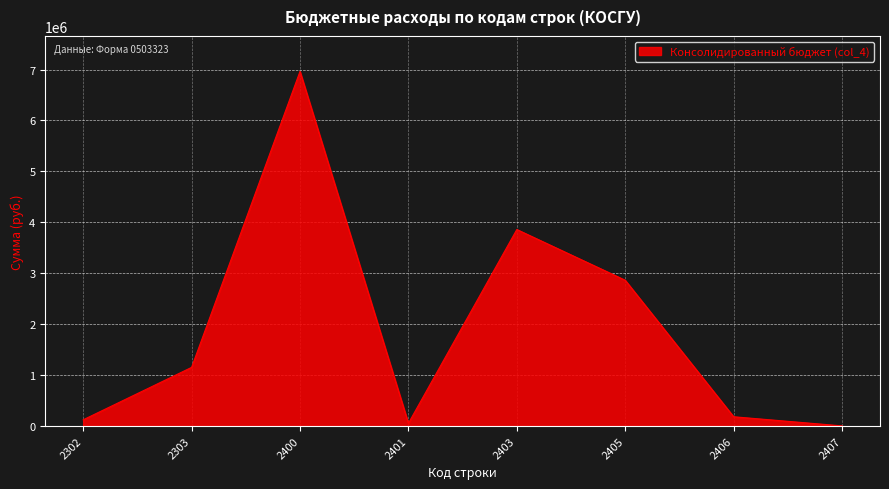

Is it true that the value at 2406 is 182720.9?

True